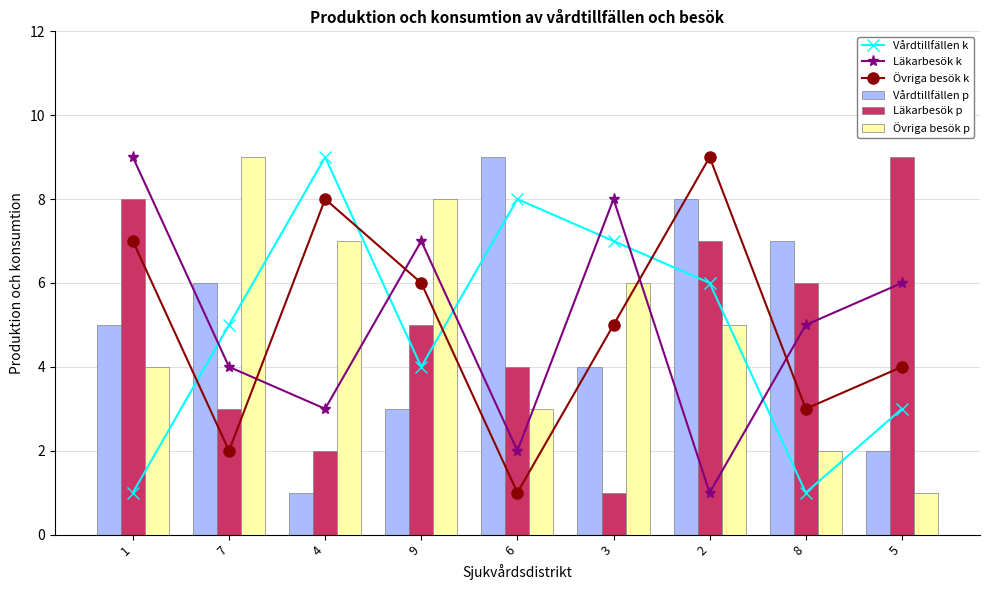

Is it true that Vårdtillfällen k equals 0 at 1?

False